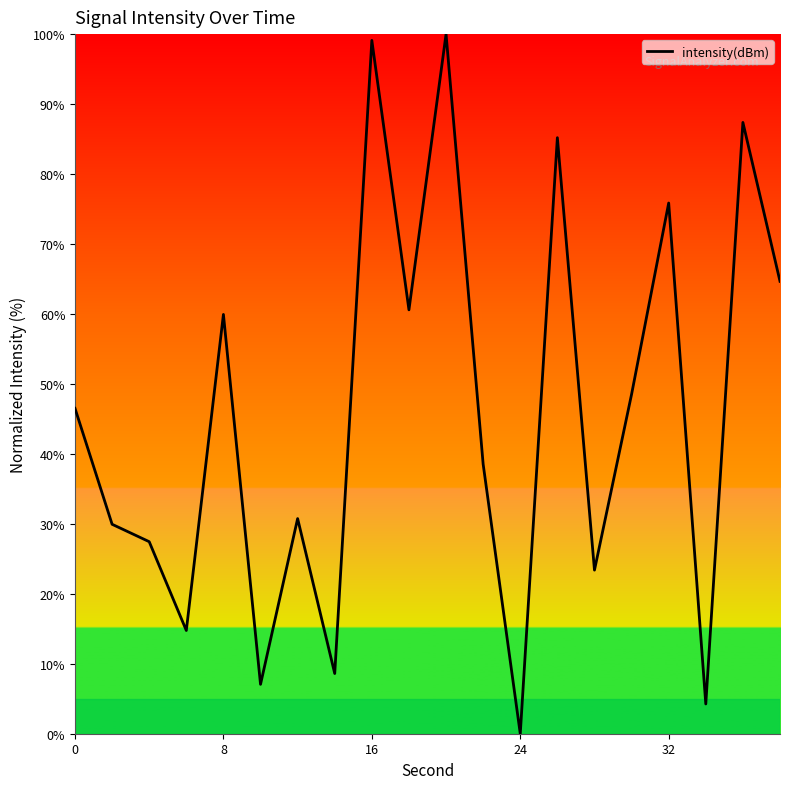

How many positive values are there?

19